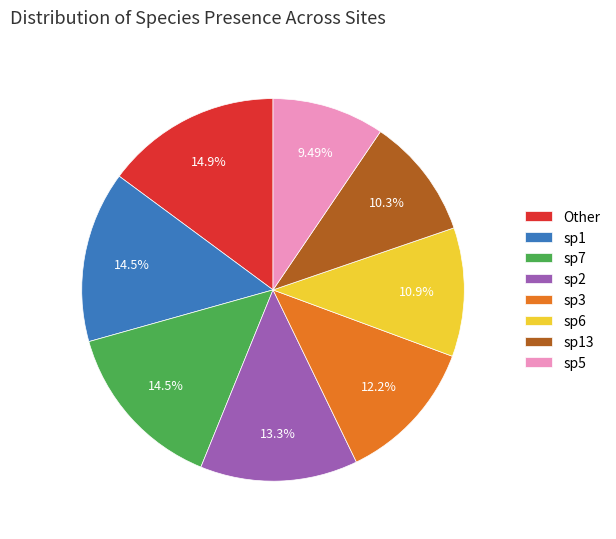

Is sp7 the majority of the pie?

No